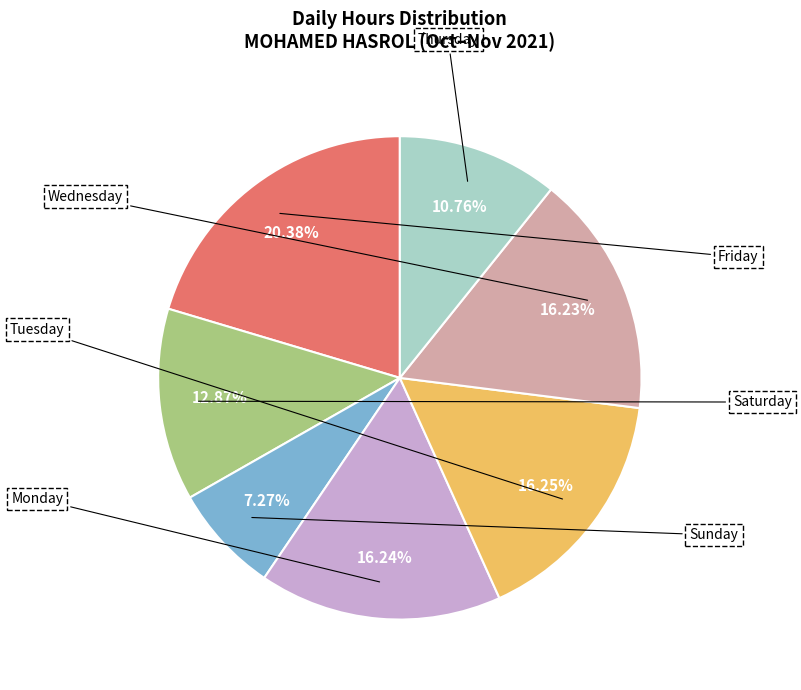

Is there a majority slice in this chart?

No